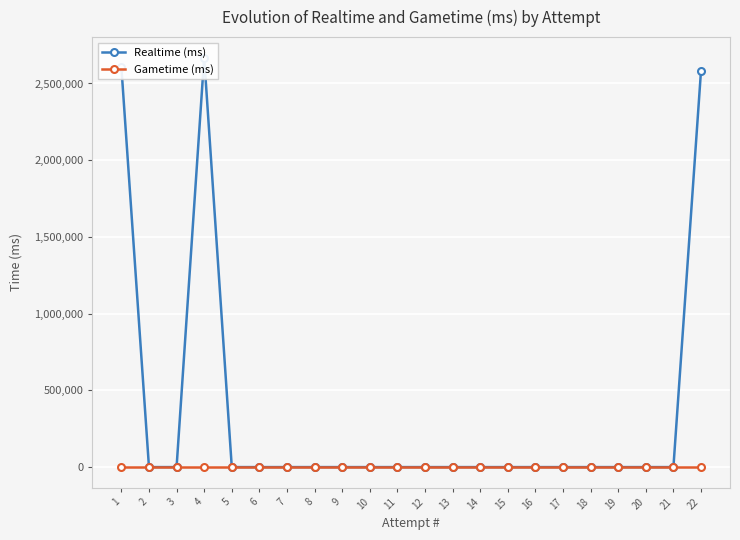

At which label is Gametime (ms) closest to 0?

1